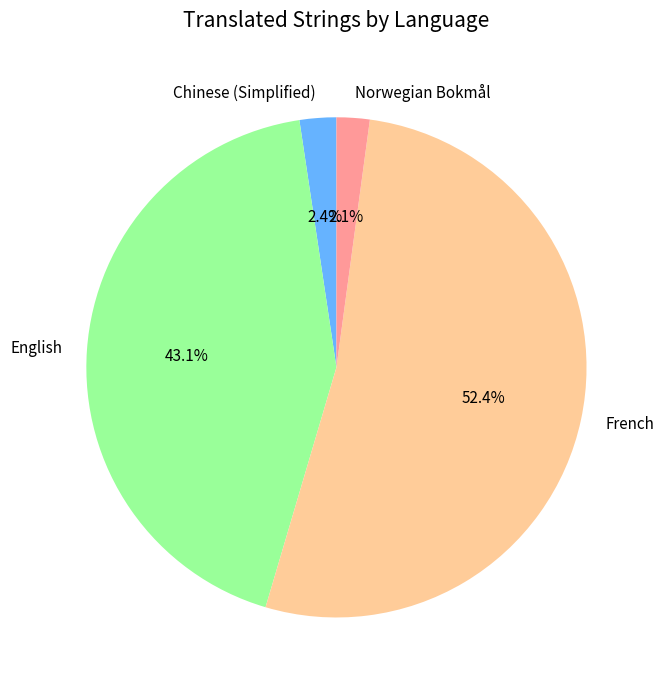

Is Norwegian Bokmål the majority of the pie?

No